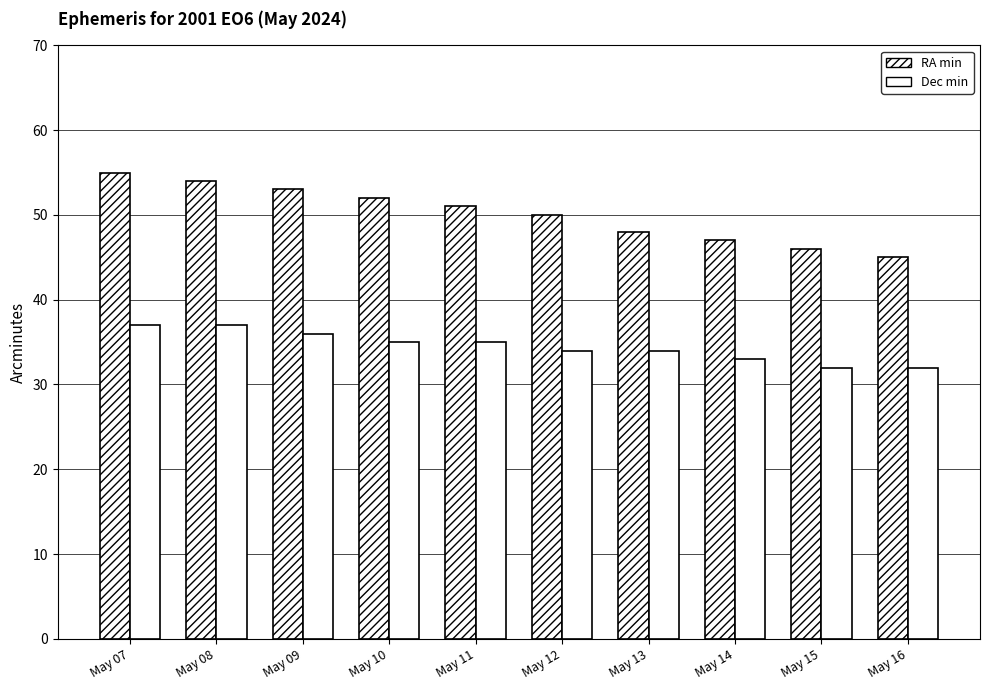

What is the sum of all RA min values?

501